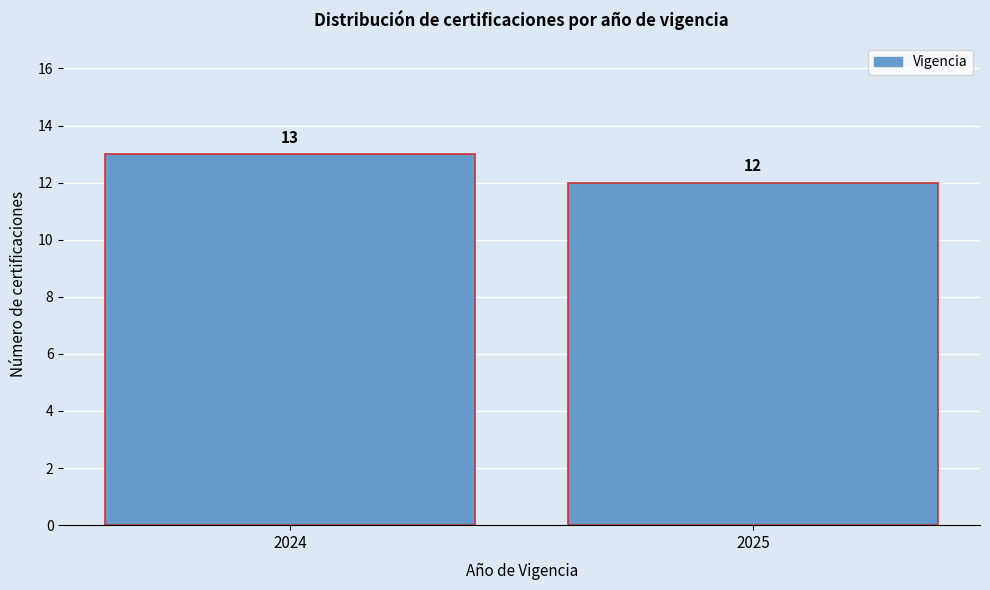

Reading right to left, extract all data points from this chart.

2025=12	2024=13